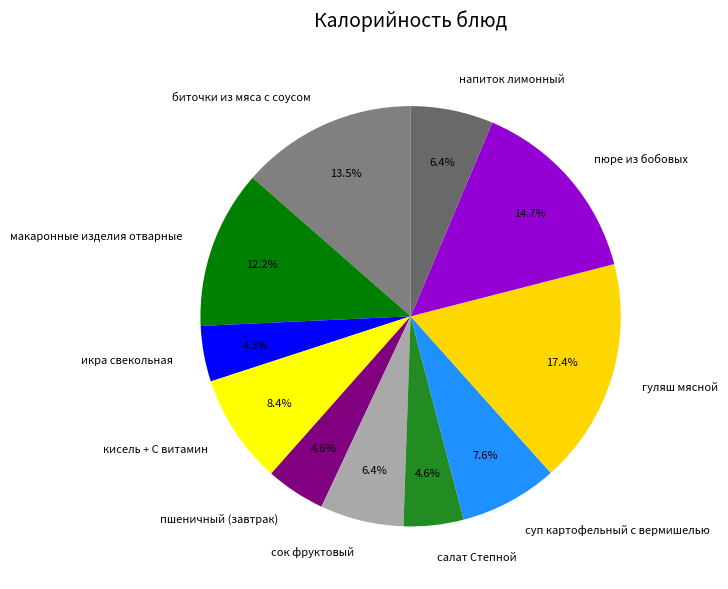

To the nearest percent, what is the average slice percentage?

9%